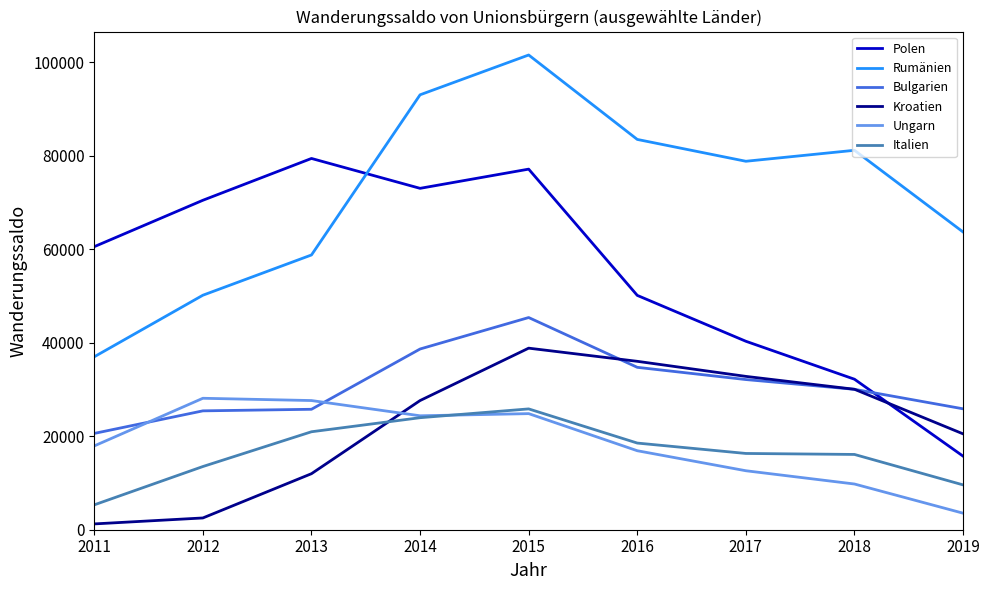

The value of Polen at 2011 is 82615. True or false?

False